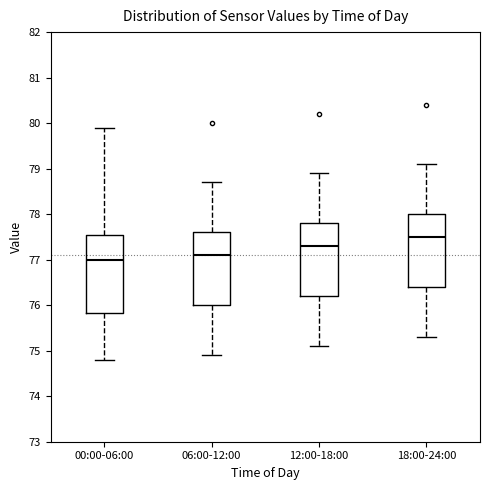

Reading left to right, transcribe this box plot: for each box, give where its median line is, the range the box spans, and where its two whiskers end, as read against the y-axis. The values are not printed on the chart, so give them approximately, as read against the axis.

00:00-06:00: median 77.0, box 75.8 to 77.6, whiskers 74.8 to 79.9
06:00-12:00: median 77.1, box 76.0 to 77.6, whiskers 74.9 to 78.7
12:00-18:00: median 77.3, box 76.2 to 77.8, whiskers 75.1 to 78.9
18:00-24:00: median 77.5, box 76.4 to 78.0, whiskers 75.3 to 79.1